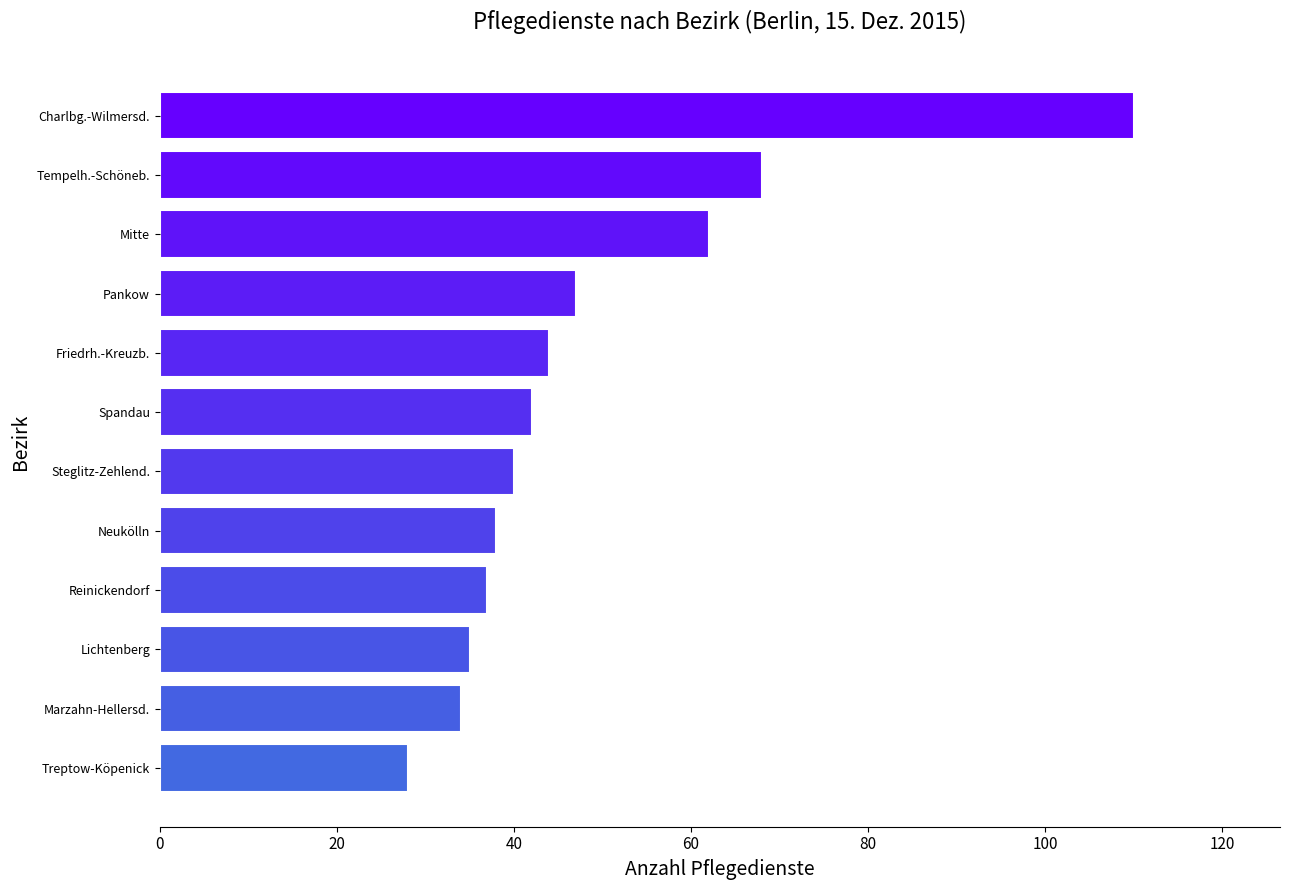

At which category does the chart reach its minimum across all series?

Treptow-Köpenick